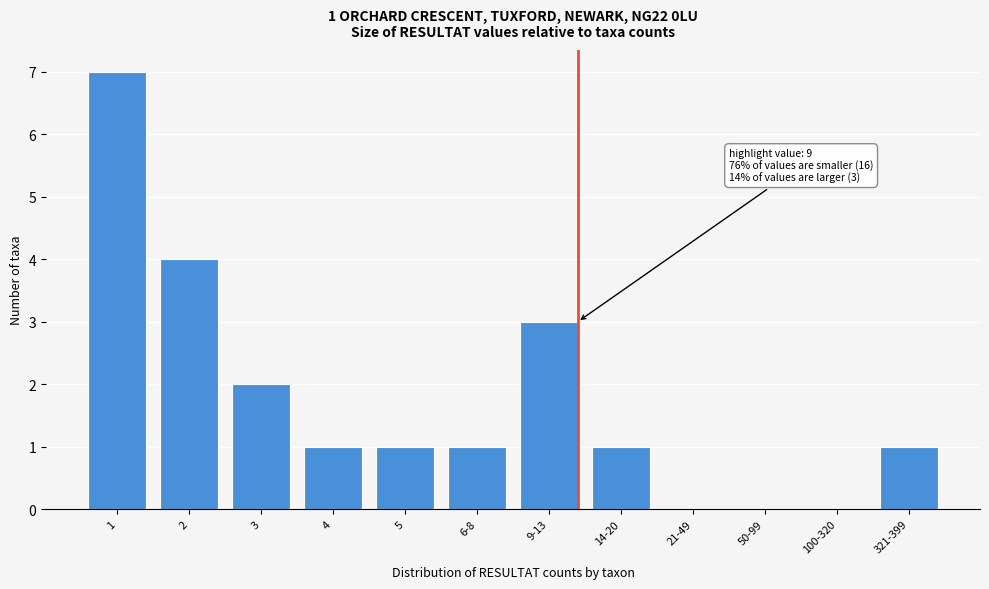

Reading left to right, what are all the values shown in this chart?

1=7	2=4	3=2	4=1	5=1	6-8=1	9-13=3	14-20=1	21-49=0	50-99=0	100-320=0	321-399=1